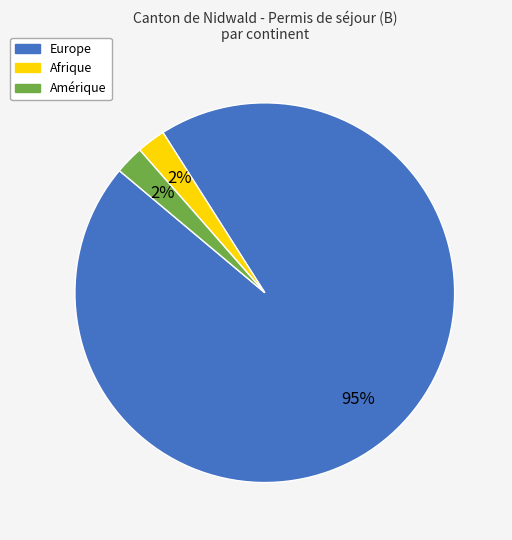

Is there any slice that represents more than half of the pie?

Yes